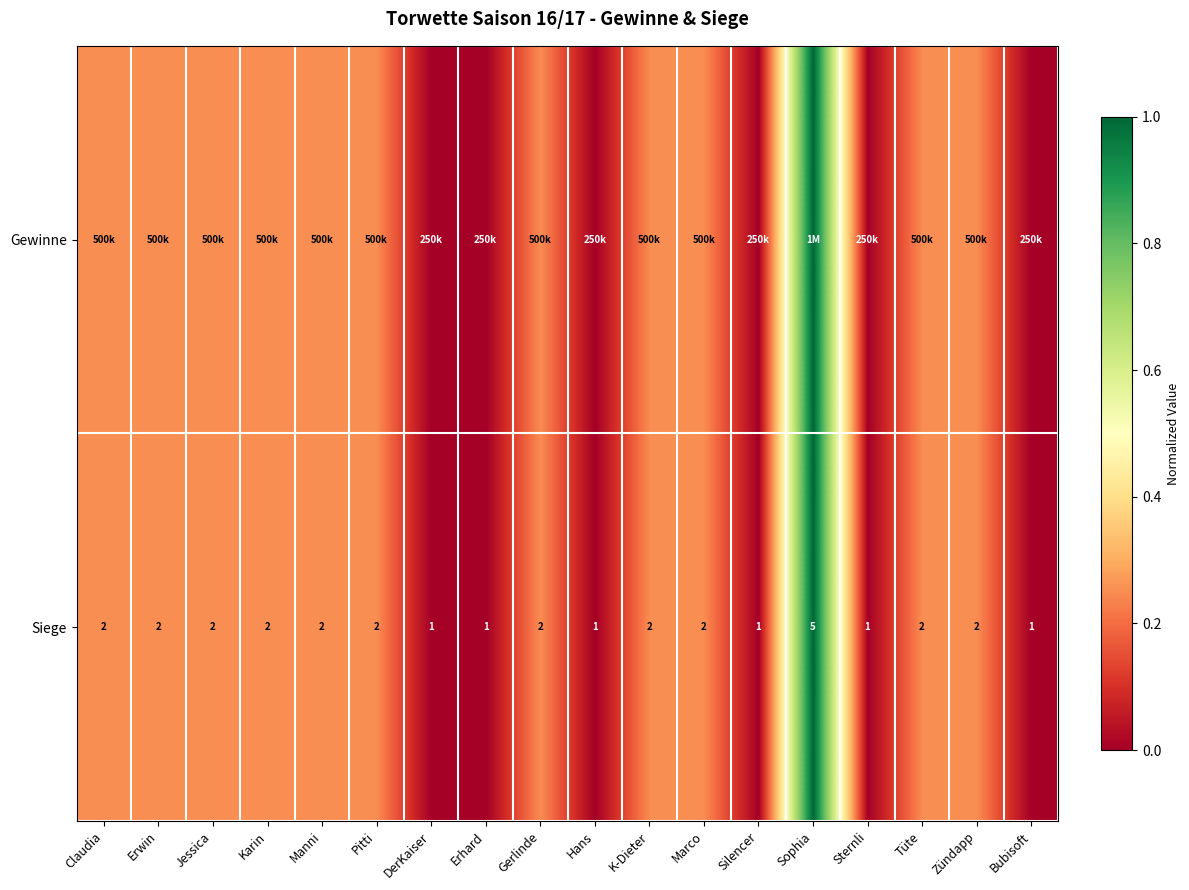

Which category has the highest value in the Siege series?

Sophia